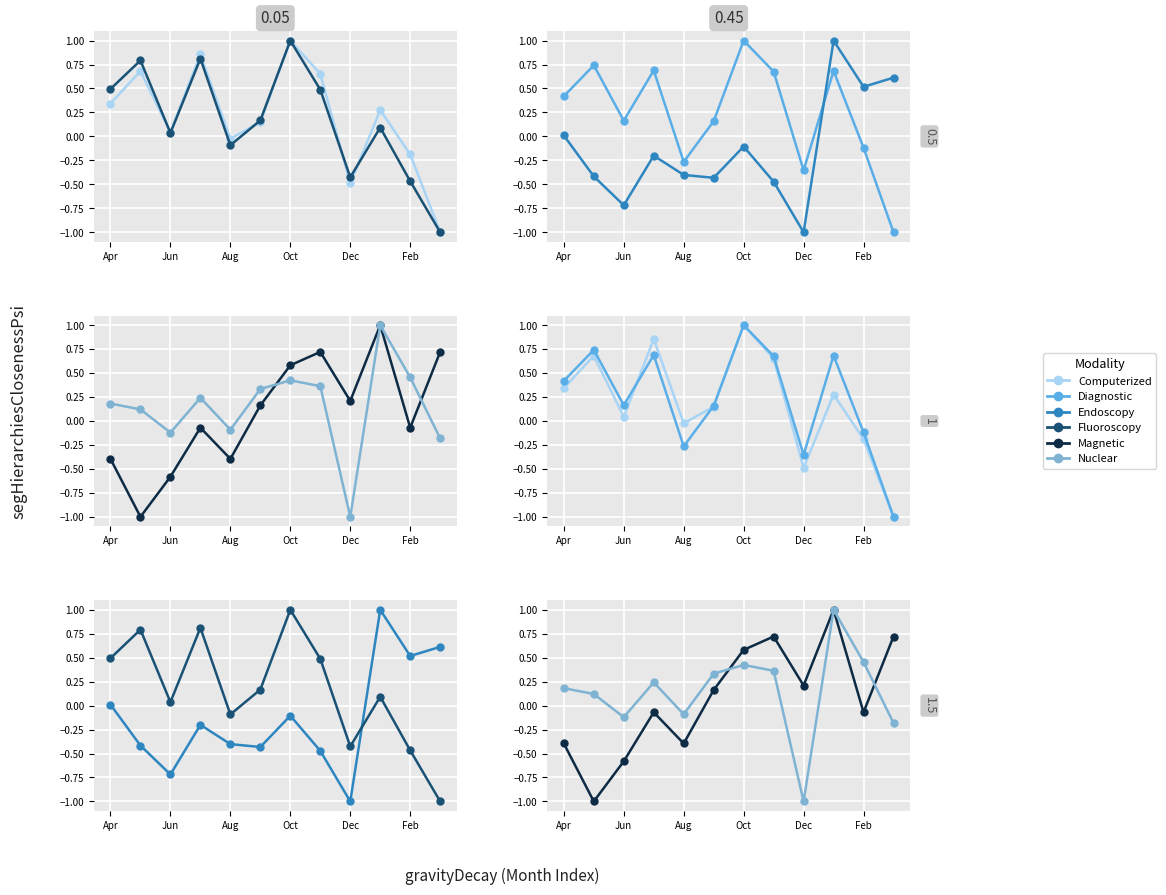

Between which two adjacent categories do Computerized axial tomography and Diagnostic ultrasonography first intersect?

Aug and Oct